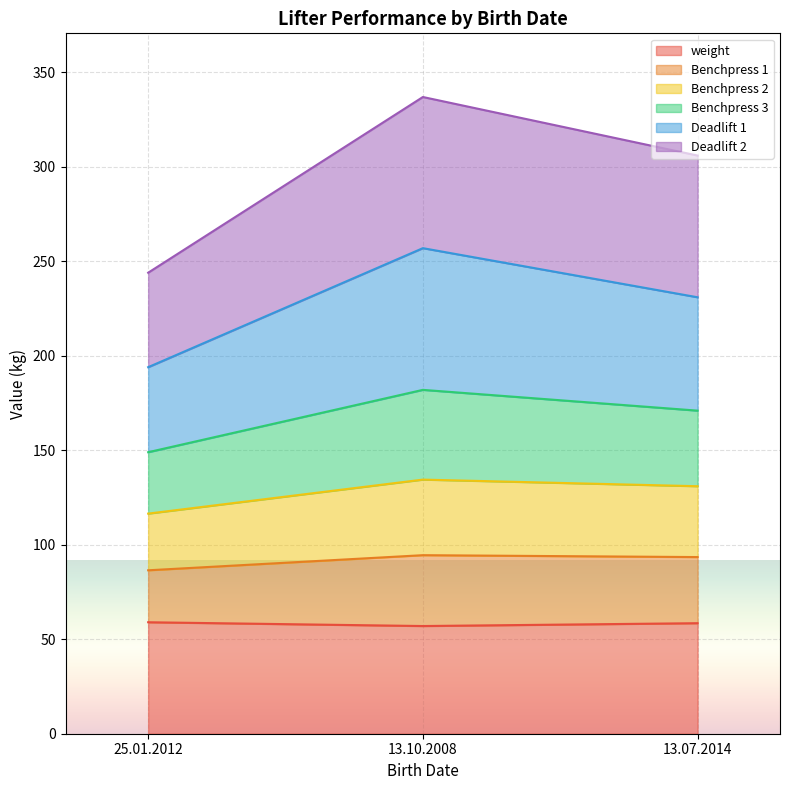

What is the total value across all series at 25.01.2012?

244.0